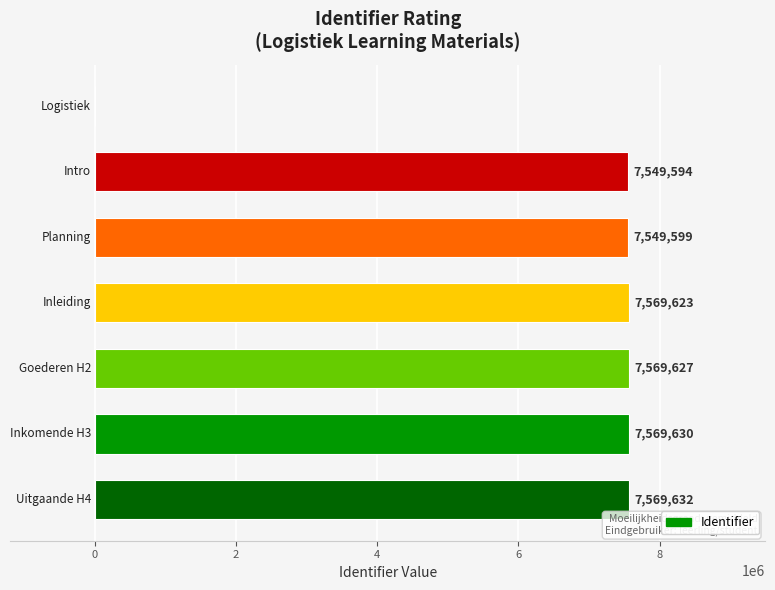

What is the sum of all values?

45377705